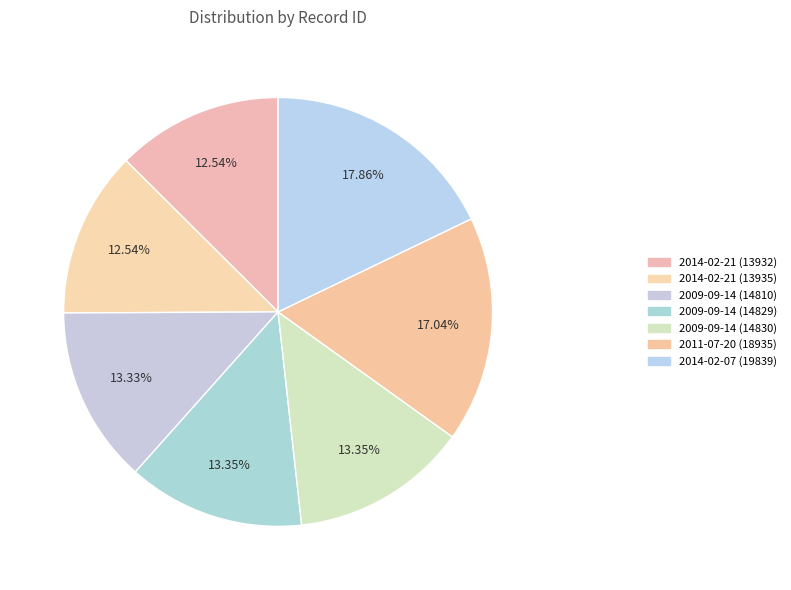

Count the number of slices in the pie.

7